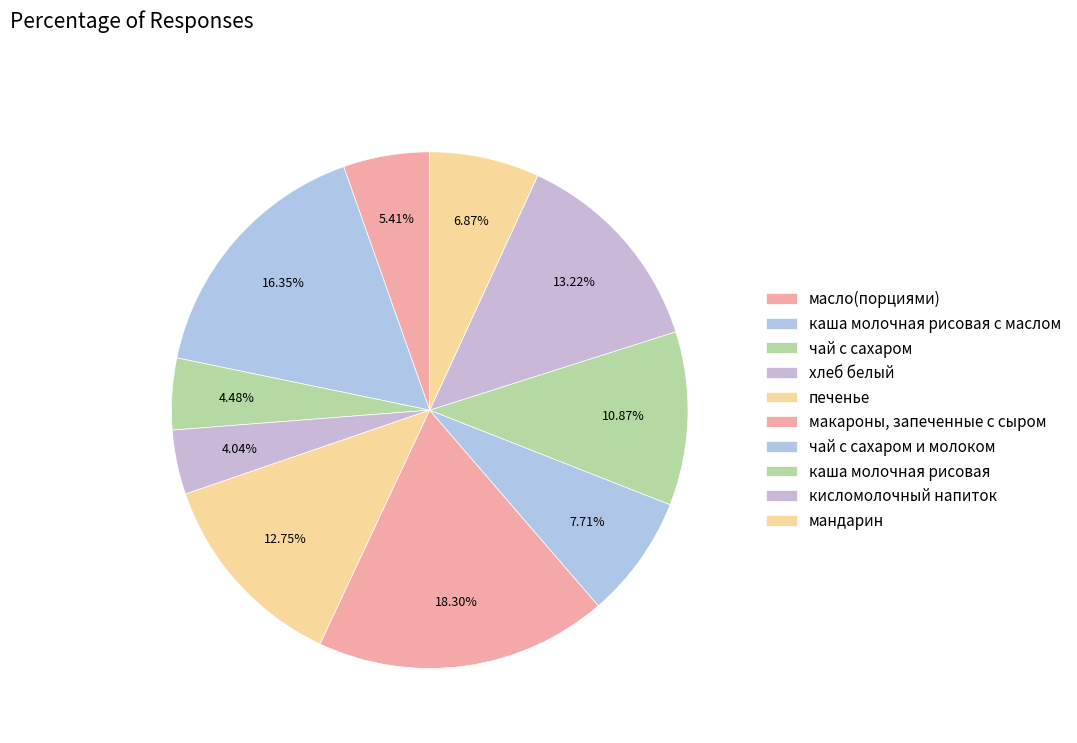

Count the number of slices in the pie.

10